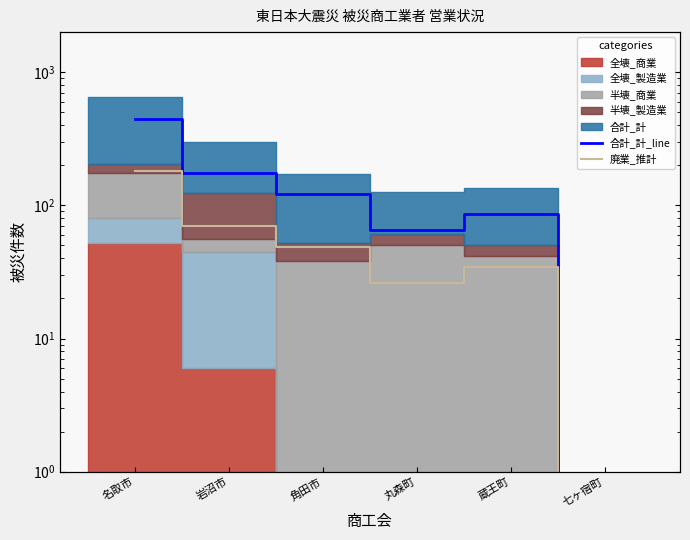

What position from the right is 岩沼市?

5